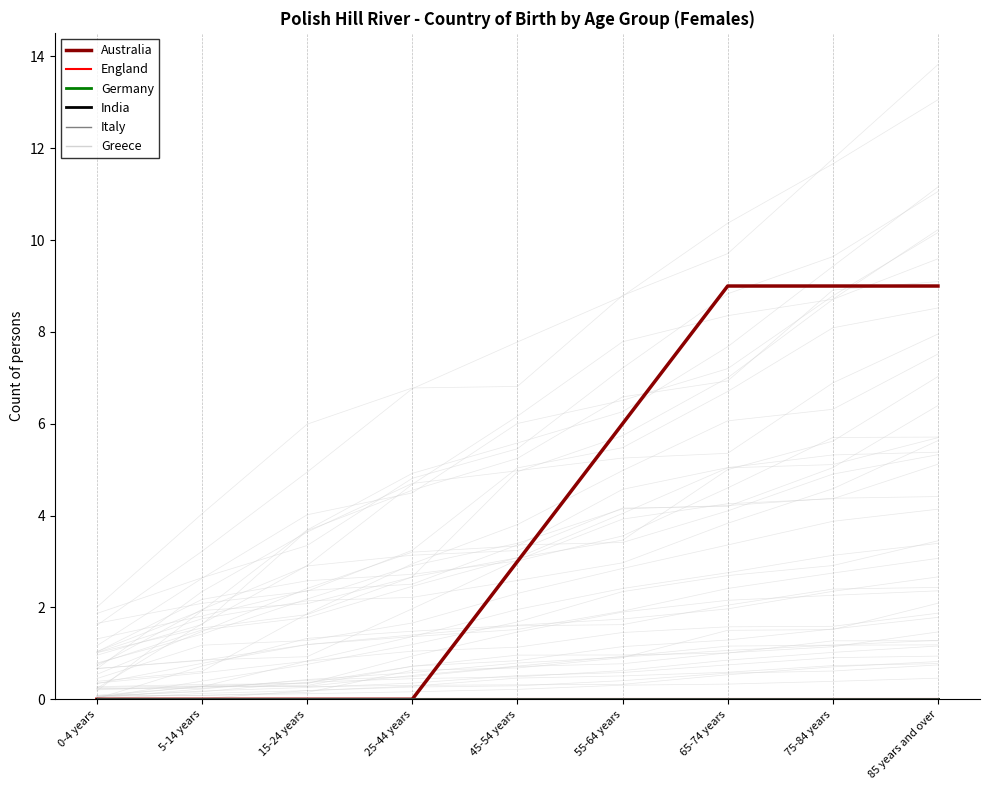

What position from the right is 0-4 years?

9